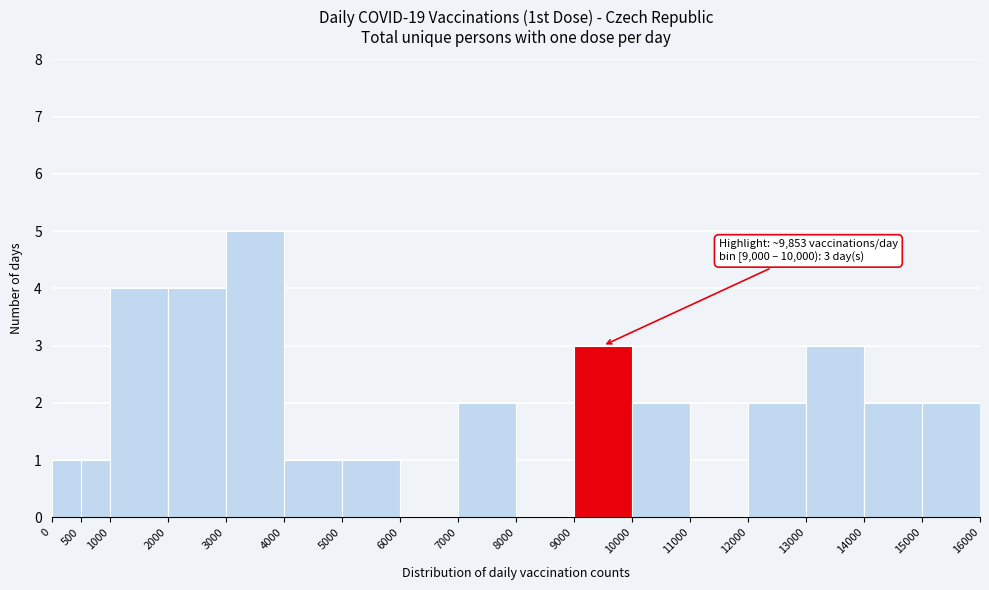

Which range on the x-axis has the tallest bar?

3000 to 4000